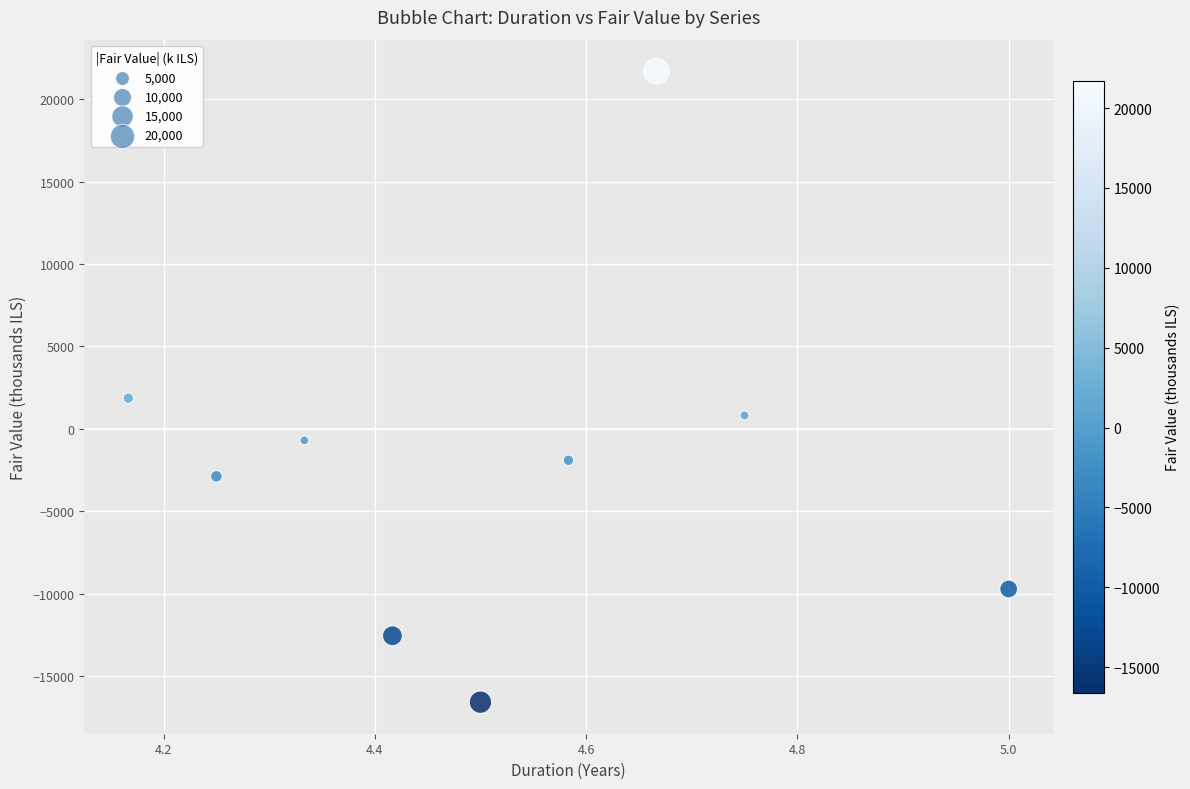

What Y value in the scatter plot is closest to 2558?

1858.2